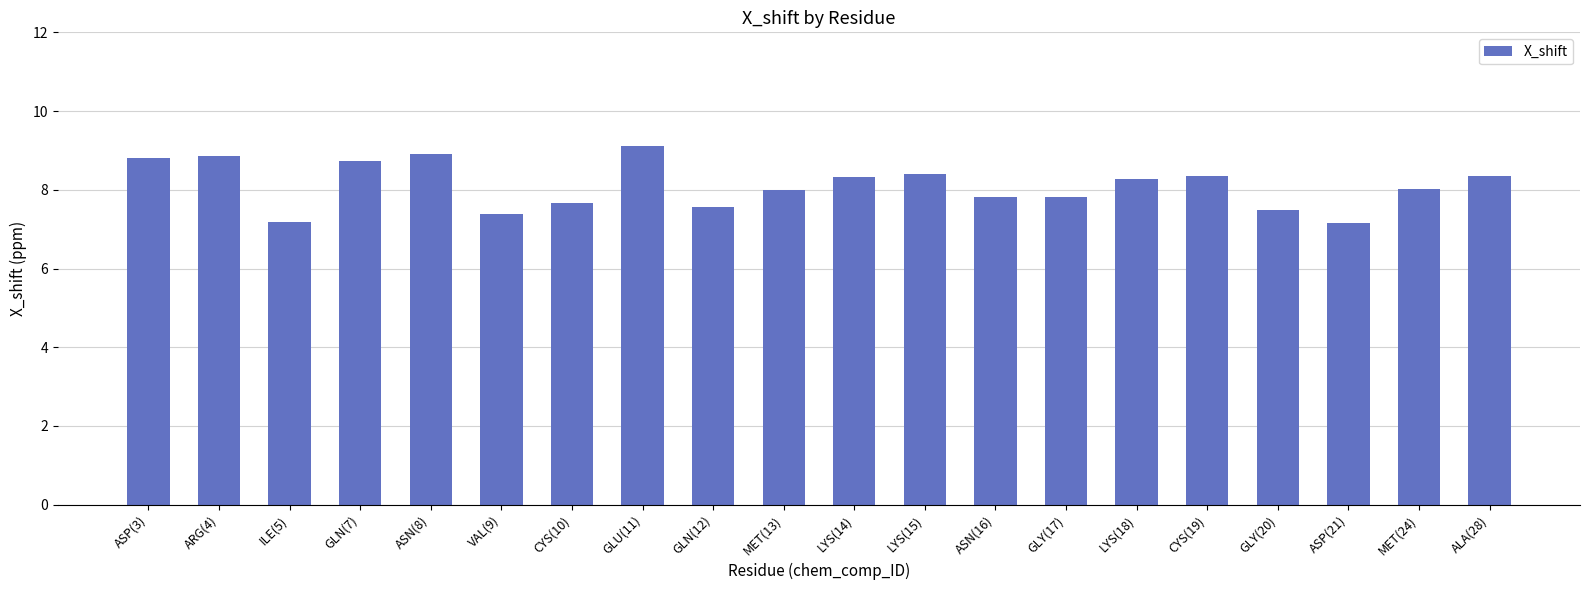

What position from the right is ARG(4)?

19